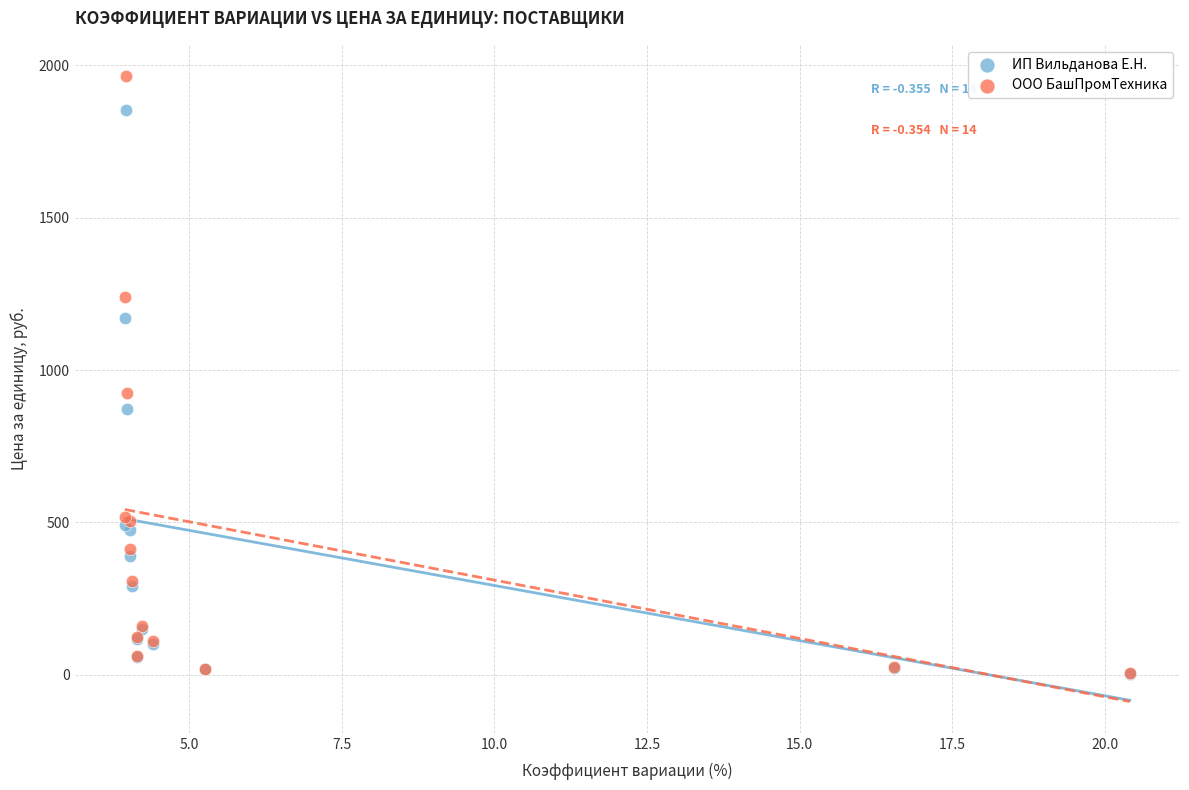

Across all series, what Y value is closest to 984?

924.0